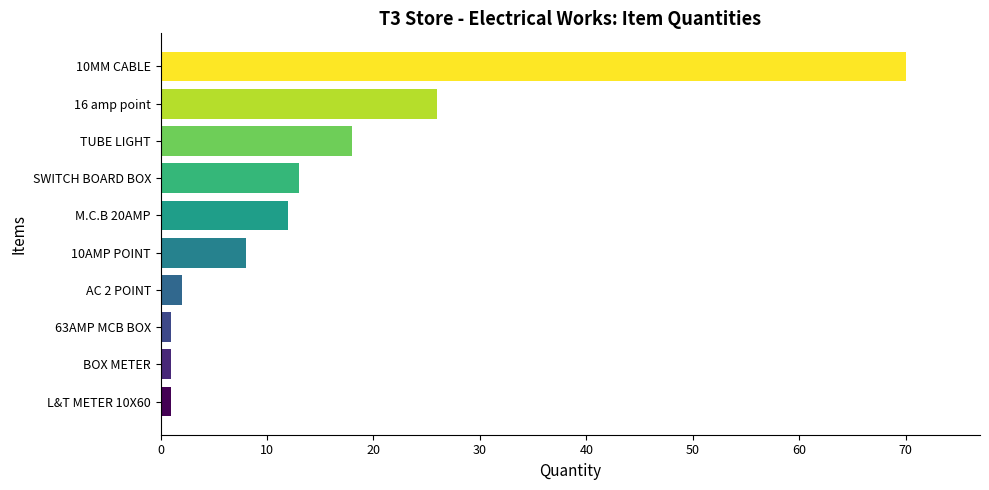

What is the difference between the maximum and second lowest values?

69